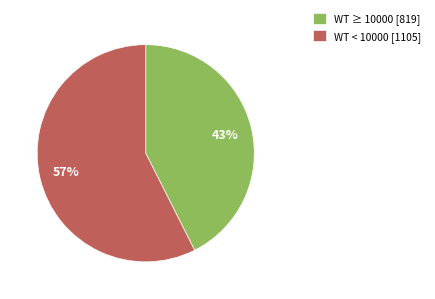

To the nearest percent, what is the combined percentage of WT < 10000 [1105] and WT ≥ 10000 [819]?

100%